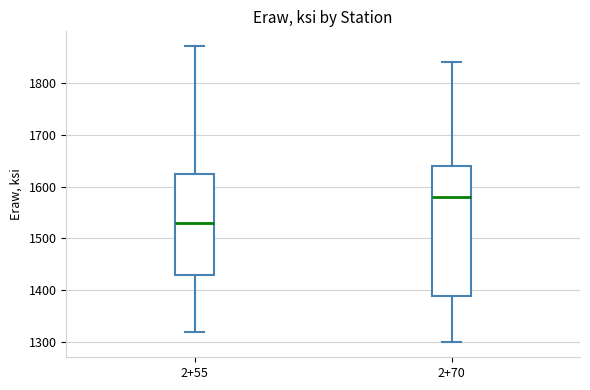

Reading left to right, transcribe this box plot: for each box, give where its median line is, the range the box spans, and where its two whiskers end, as read against the y-axis. The values are not printed on the chart, so give them approximately, as read against the axis.

2+55: median 1530, box 1430 to 1630, whiskers 1320 to 1870
2+70: median 1580, box 1390 to 1640, whiskers 1300 to 1840